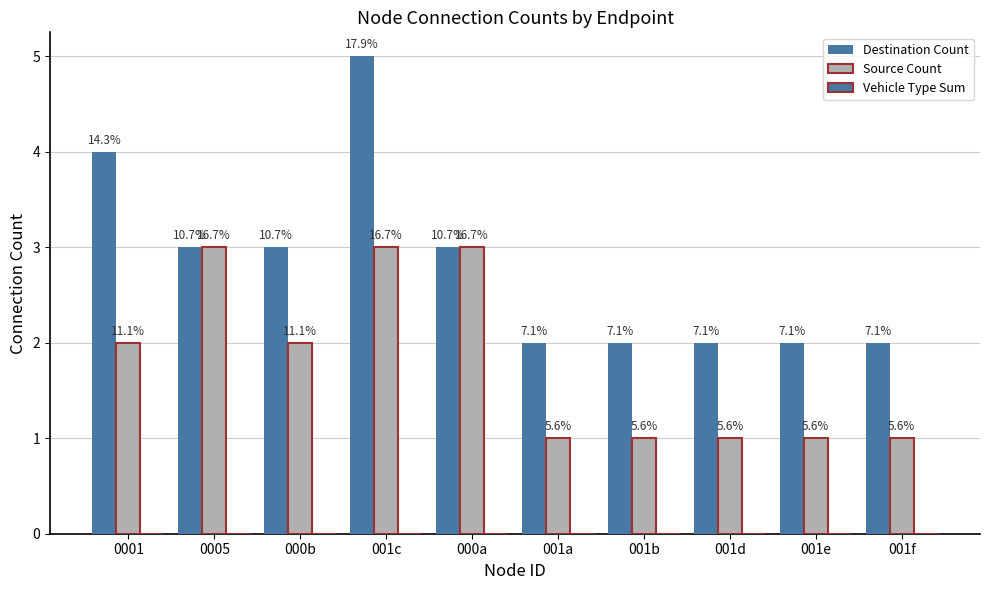

What is the label of the 8th bar from the left?

001d